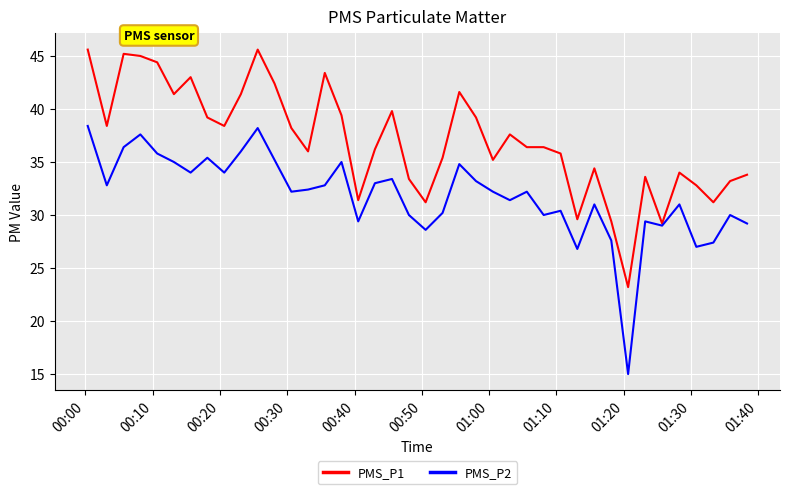

Is this an area chart (filled region under the line)?

No